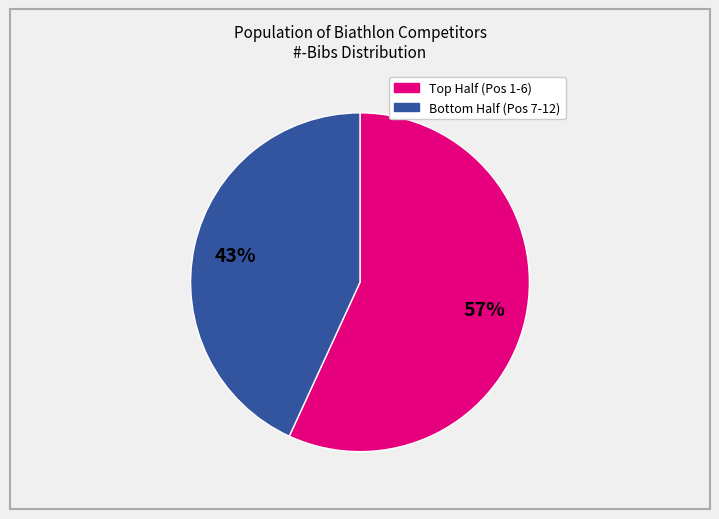

To the nearest percent, what is the average slice percentage?

50%